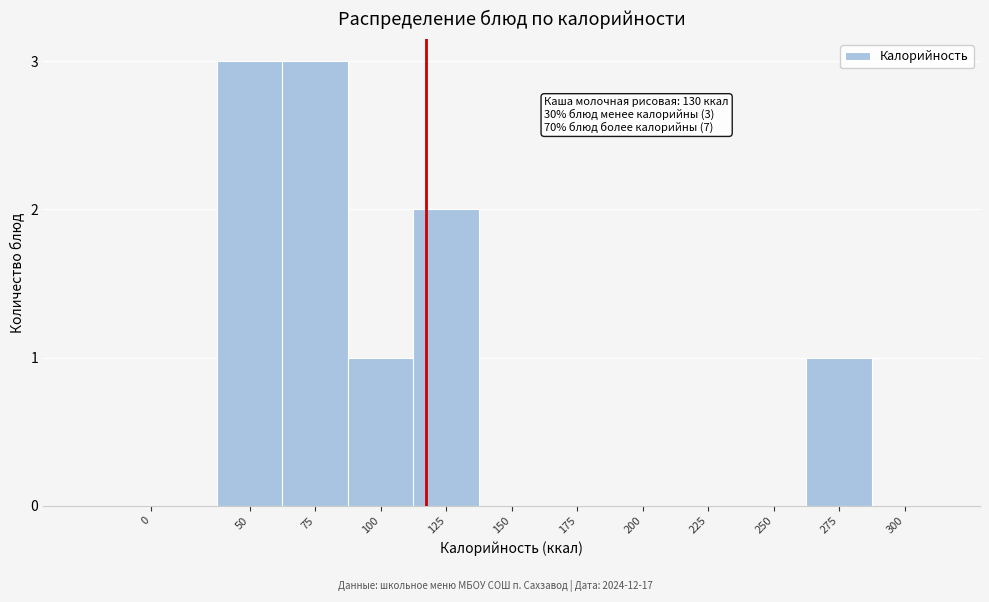

Reading left to right, what are all the values shown in this chart?

0=0	50=3	75=3	100=1	125=2	150=0	175=0	200=0	225=0	250=0	275=1	300=0